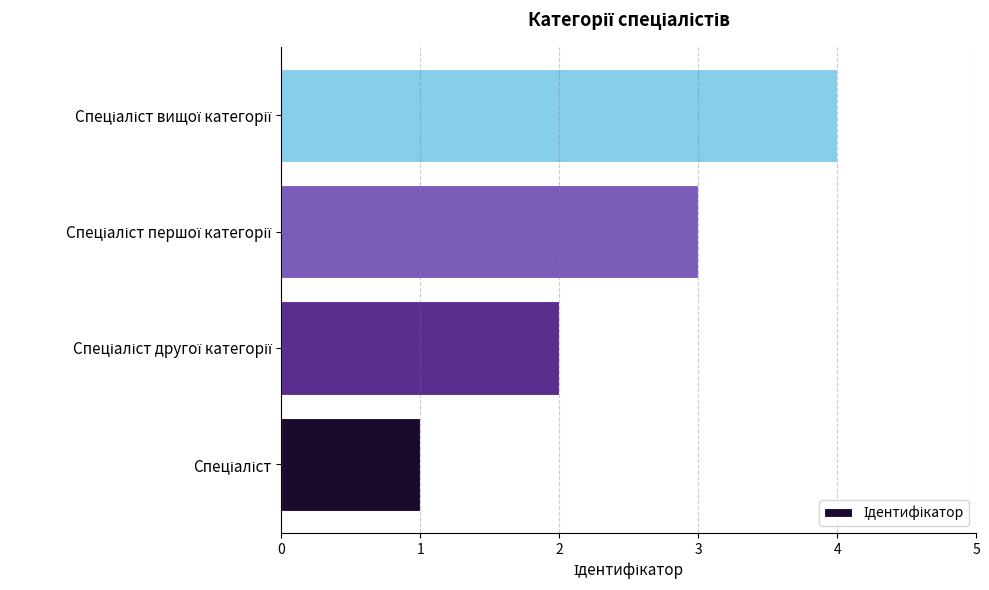

How many series are shown in this chart?

1